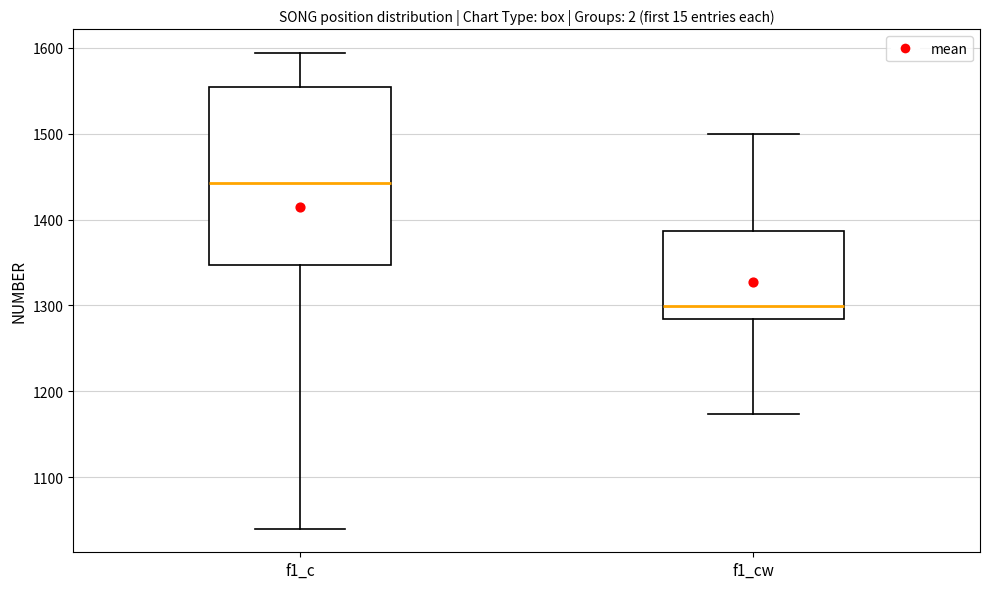

Which box's median line is the lowest?

f1_cw